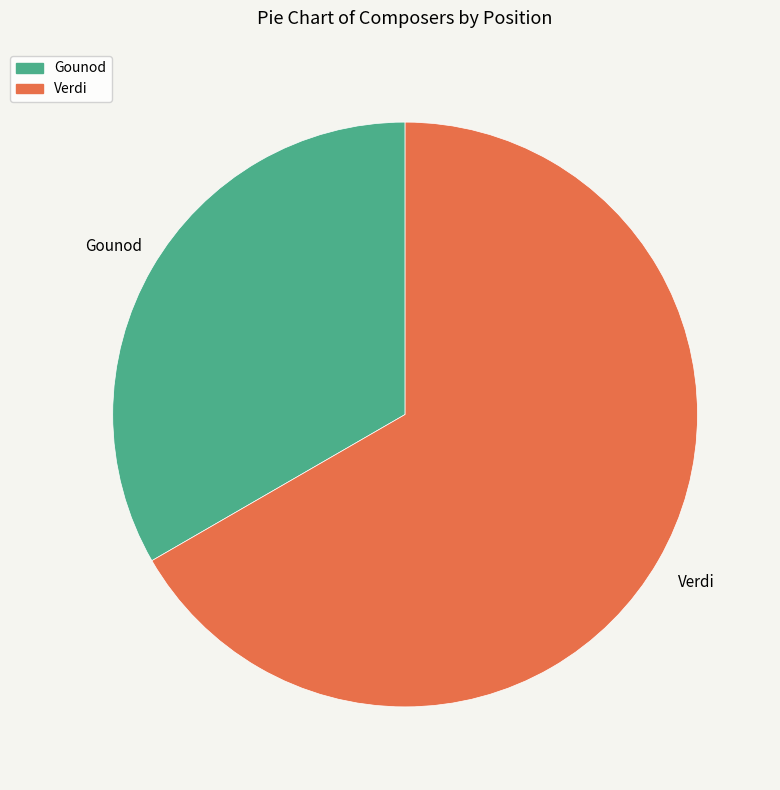

Count the number of slices in the pie.

2